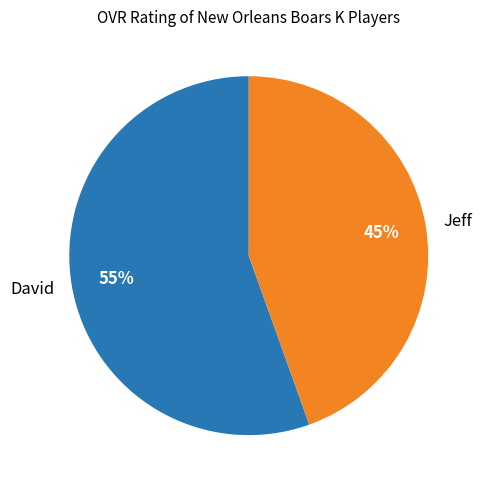

How many slices are in this pie chart?

2